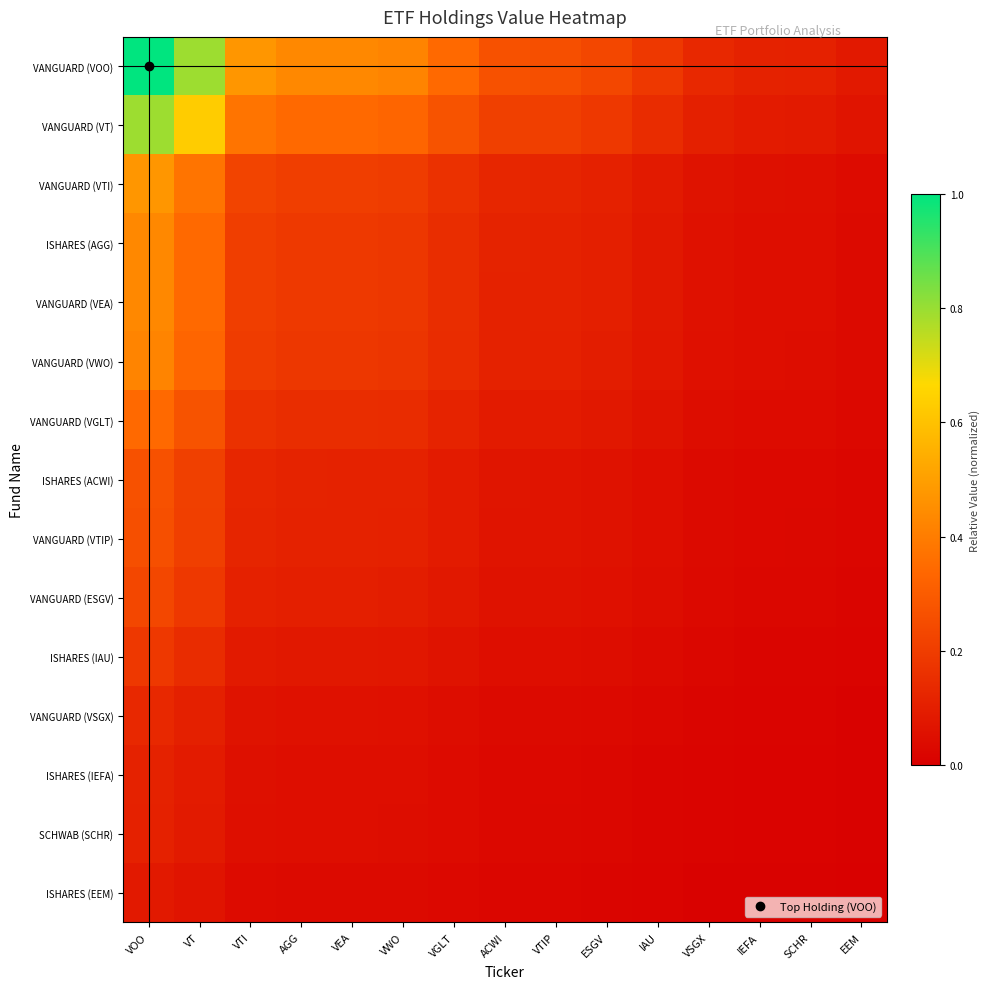

What is the spread (max minus min) of values at VEA?

0.4